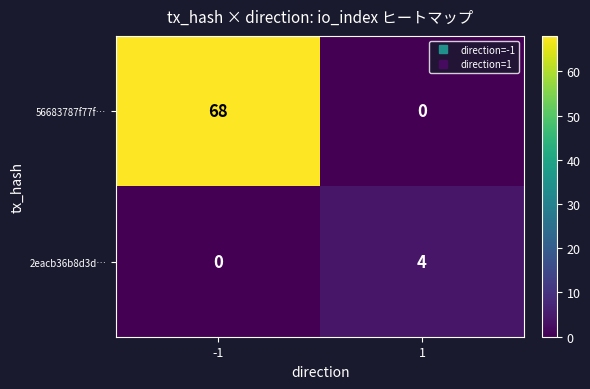

How many distinct data groups are displayed?

2